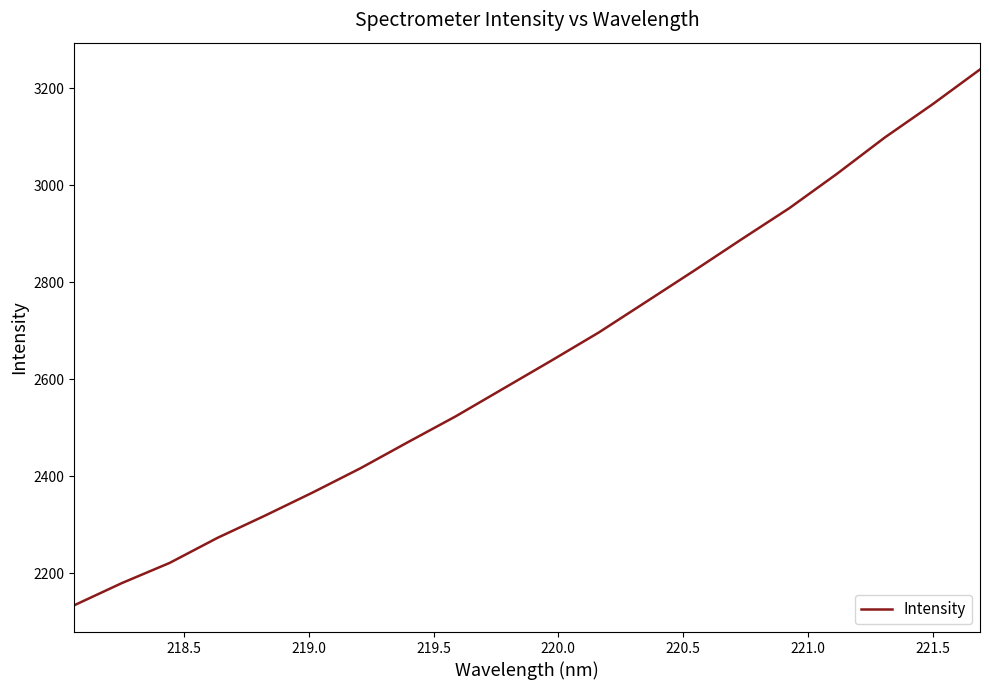

What is the maximum value shown in the chart?

3238.7